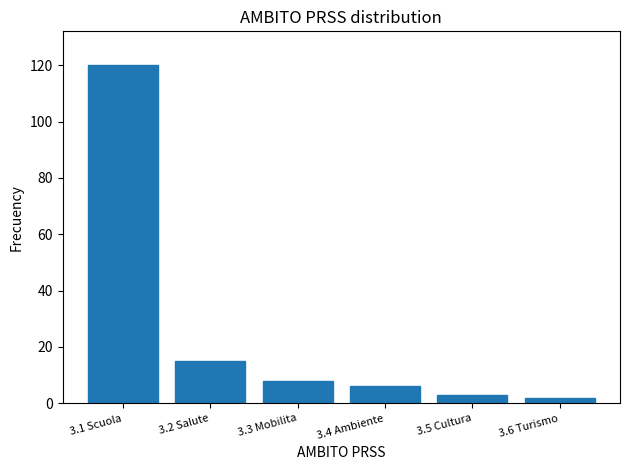

Reading left to right, list all the values displayed in this chart.

120	15	8	6	3	2